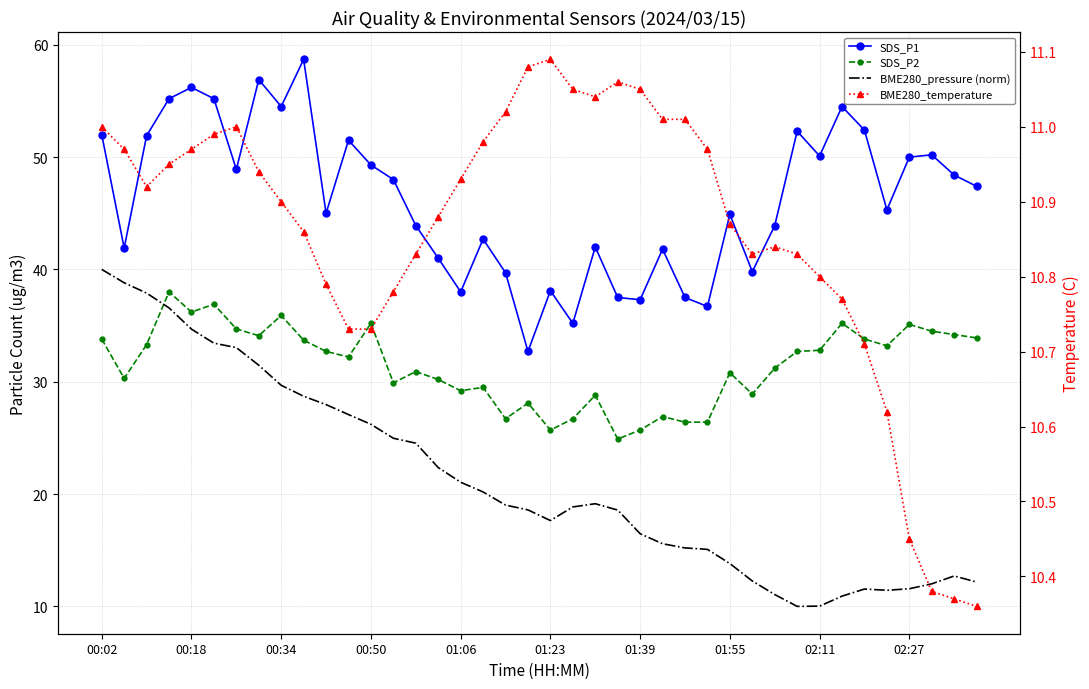

After their last crossing, which series has the higher values: BME280_temperature or BME280_pressure (norm)?

BME280_pressure (norm)